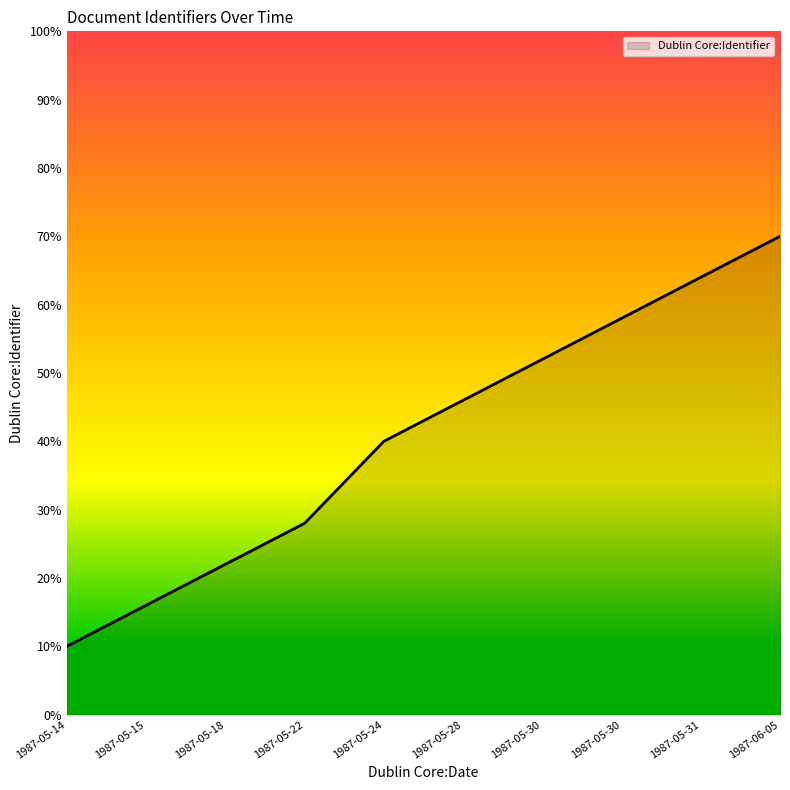

What is the smallest value displayed?

10